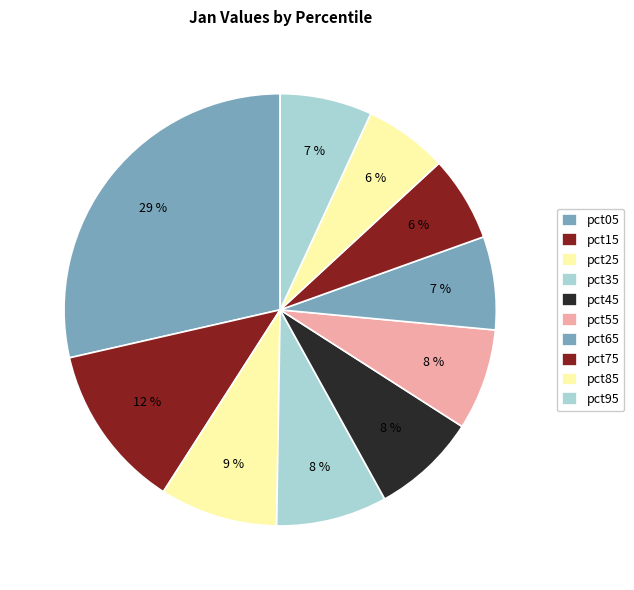

True or false: pct25 accounts for 20% of the total.

False